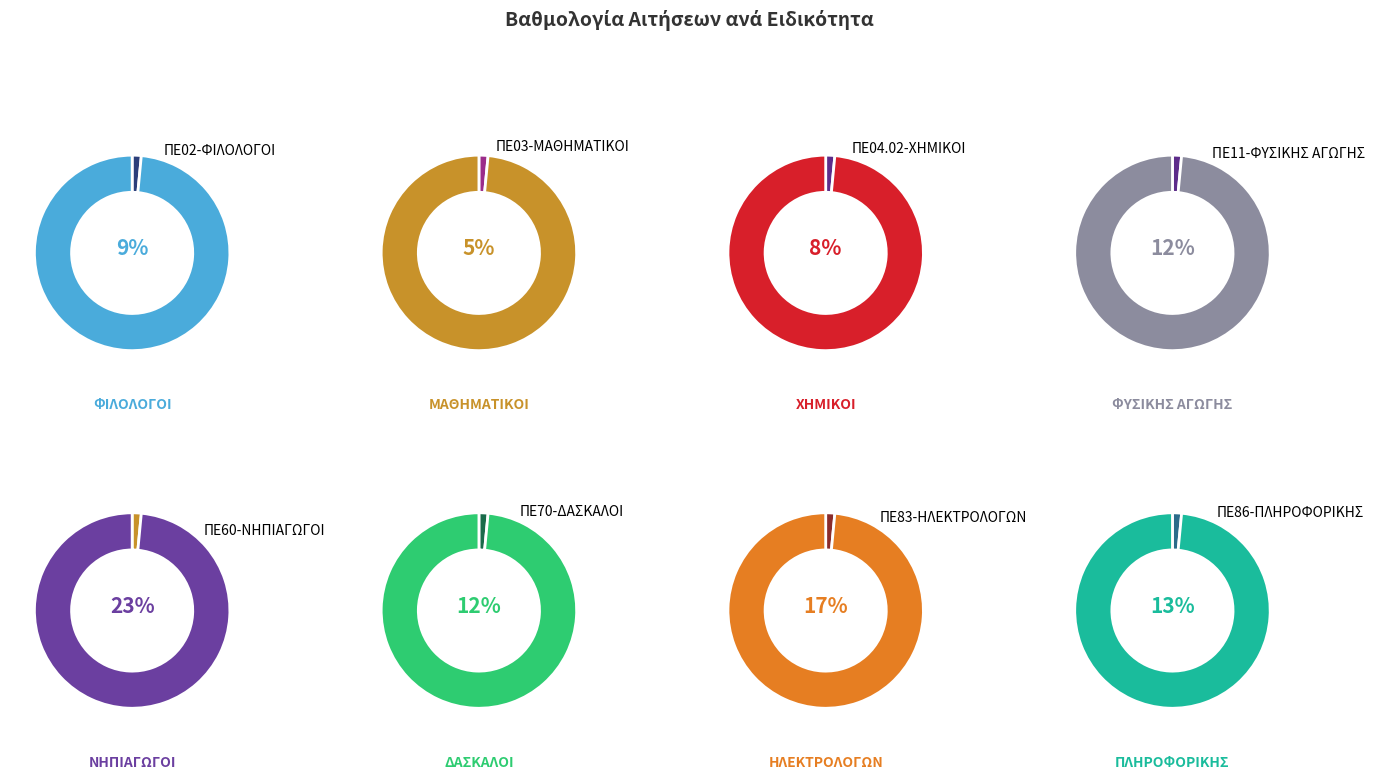

Does ΠΕ11-ΦΥΣΙΚΗΣ ΑΓΩΓΗΣ represent more than half of the total?

No